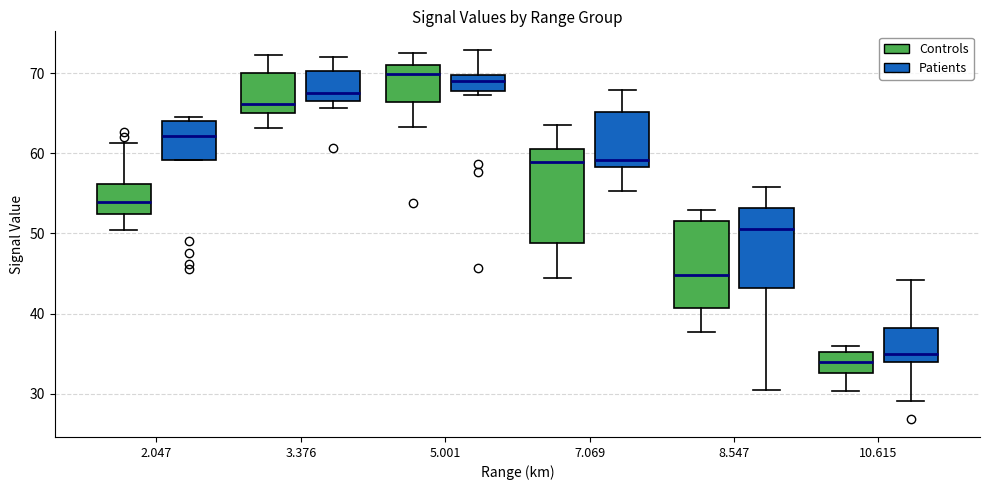

Reading left to right, read every box against the y-axis: the position of its median line, the range the box covers, and the ends of its whiskers. The values are not printed on the chart, so give them approximately, as read against the axis.

2.047 (Controls): median 54, box 52 to 56, whiskers 50 to 61
2.047 (Patients): median 62, box 59 to 64, whiskers 59 to 65
3.376 (Controls): median 66, box 65 to 70, whiskers 63 to 72
3.376 (Patients): median 68, box 67 to 70, whiskers 66 to 72
5.001 (Controls): median 70, box 66 to 71, whiskers 63 to 73
5.001 (Patients): median 69, box 68 to 70, whiskers 67 to 73
7.069 (Controls): median 59, box 49 to 60, whiskers 44 to 64
7.069 (Patients): median 59, box 58 to 65, whiskers 55 to 68
8.547 (Controls): median 45, box 41 to 52, whiskers 38 to 53
8.547 (Patients): median 51, box 43 to 53, whiskers 31 to 56
10.615 (Controls): median 34, box 33 to 35, whiskers 30 to 36
10.615 (Patients): median 35, box 34 to 38, whiskers 29 to 44